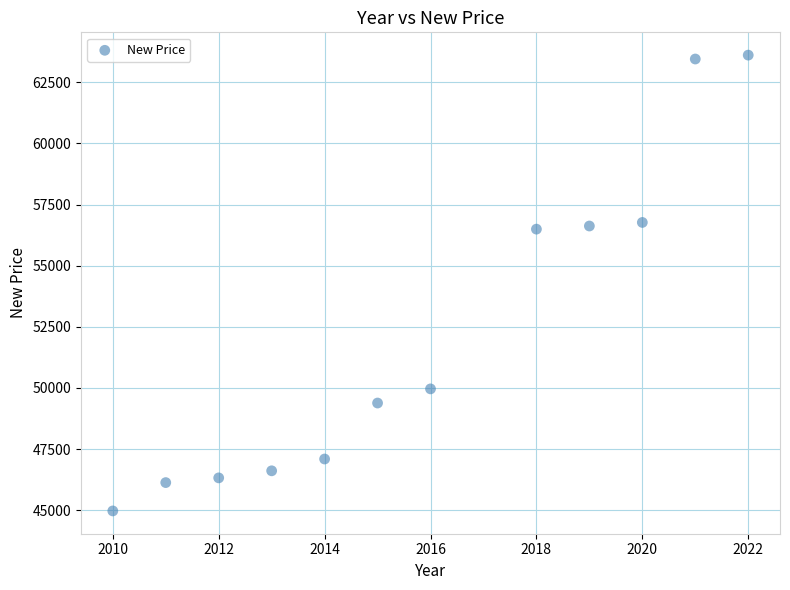

What is the range of Y values (max minus min)?

18642